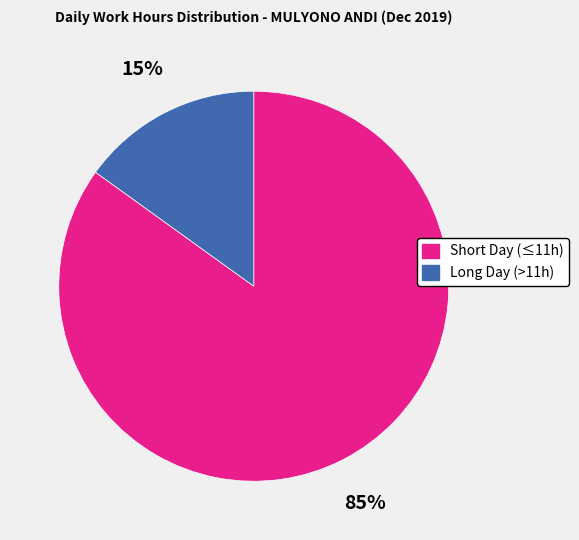

To the nearest percent, what is the average slice percentage?

50%